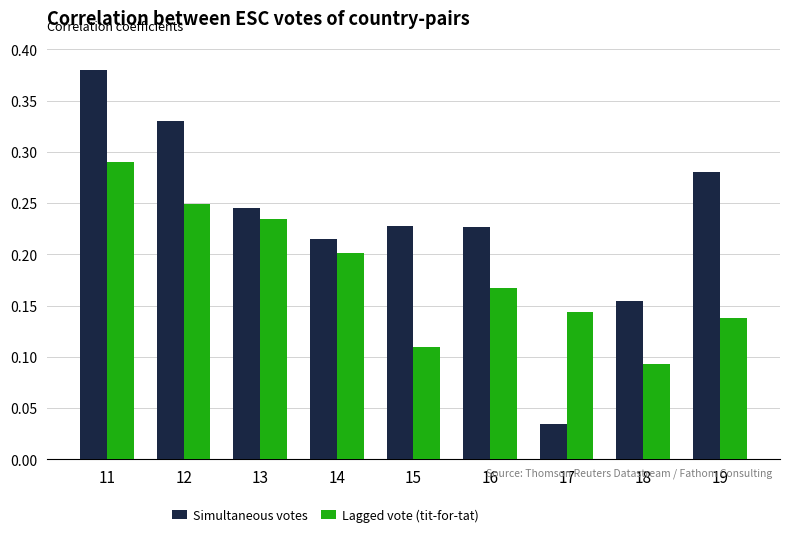

The value of Lagged vote (tit-for-tat) at 12 is 0.2. True or false?

True